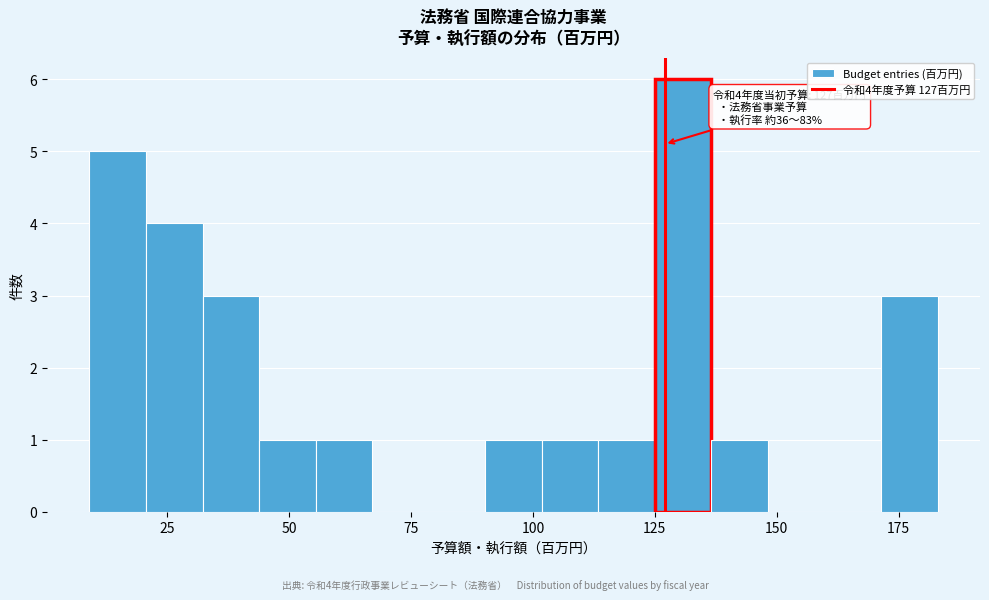

Read against the x-axis, roughly where is the centre of the tallest bar?

130